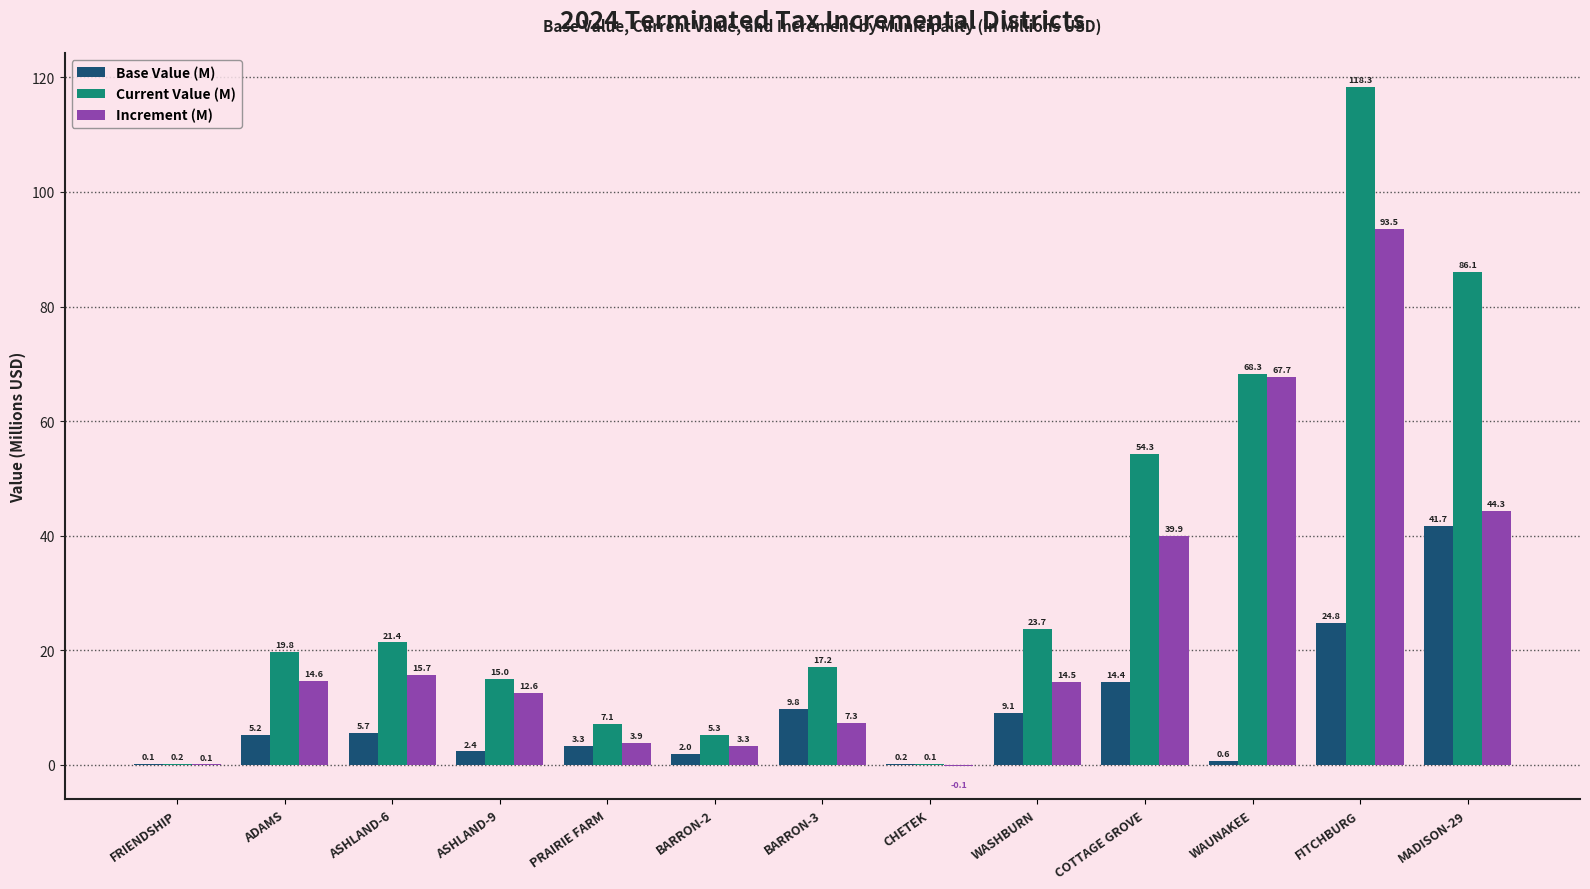

Is it true that Increment (M) equals 39.9 at COTTAGE GROVE?

True